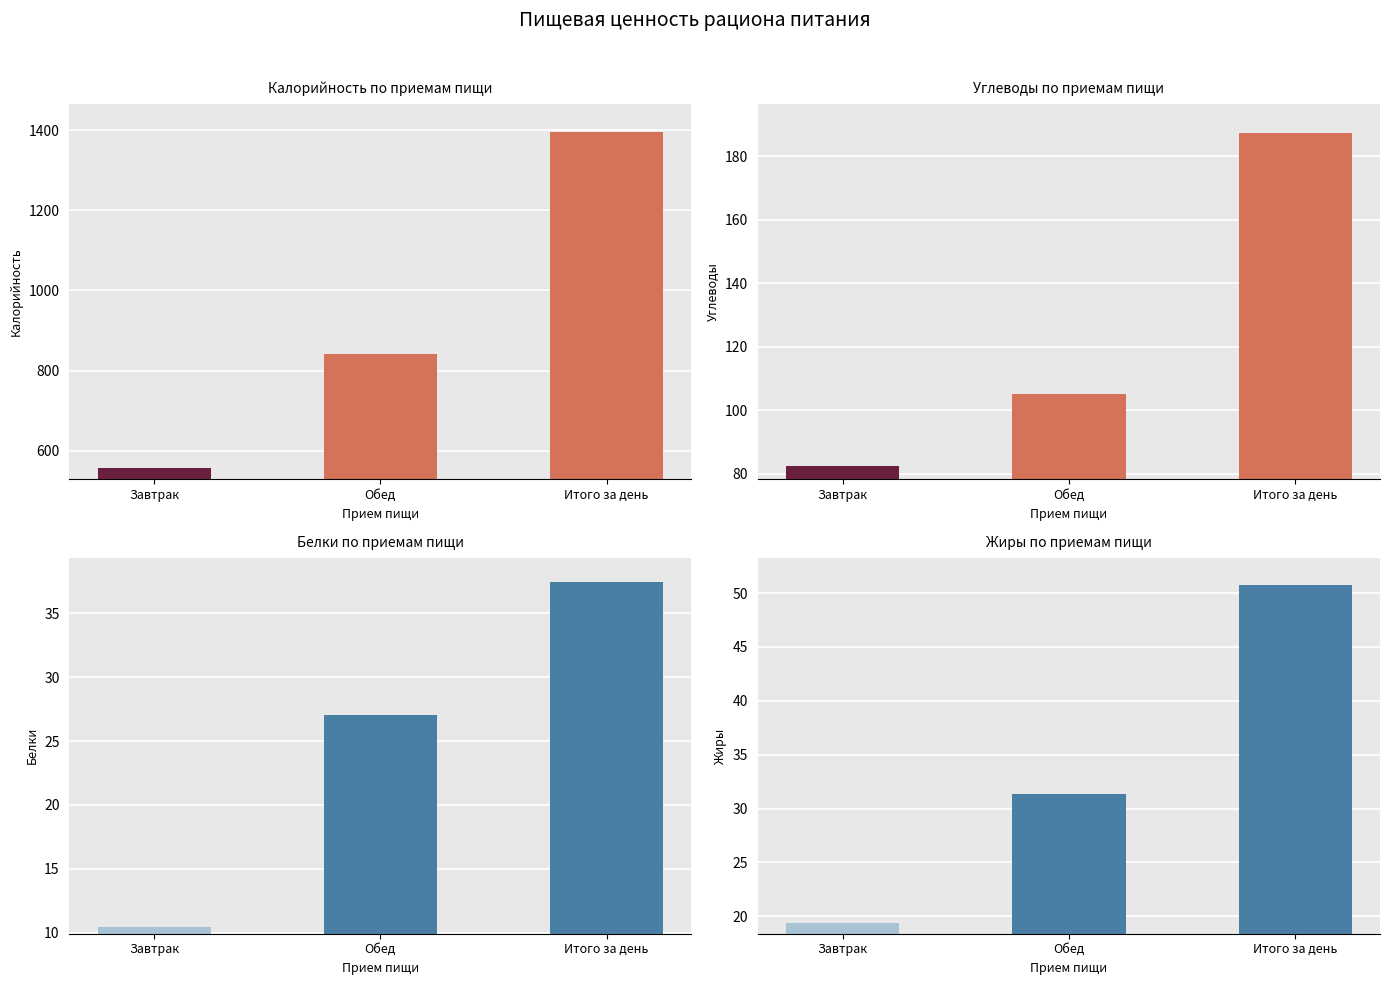

Between Итого за день and Обед, which is larger?

Итого за день